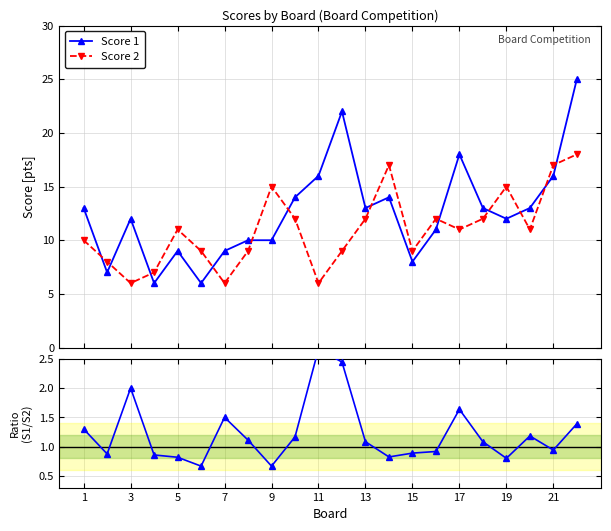

How many data points in Score 1 / Score 2 are less than 1?

10